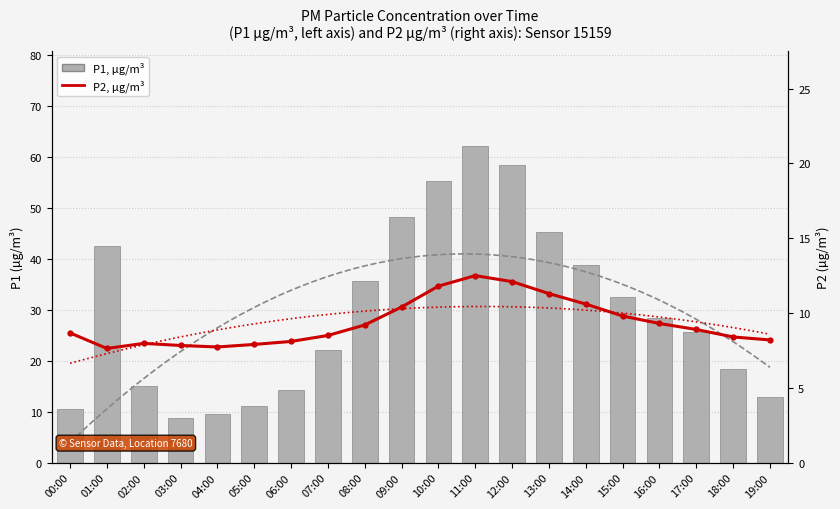

At which label is P1, µg/m³ closest to 35?

08:00